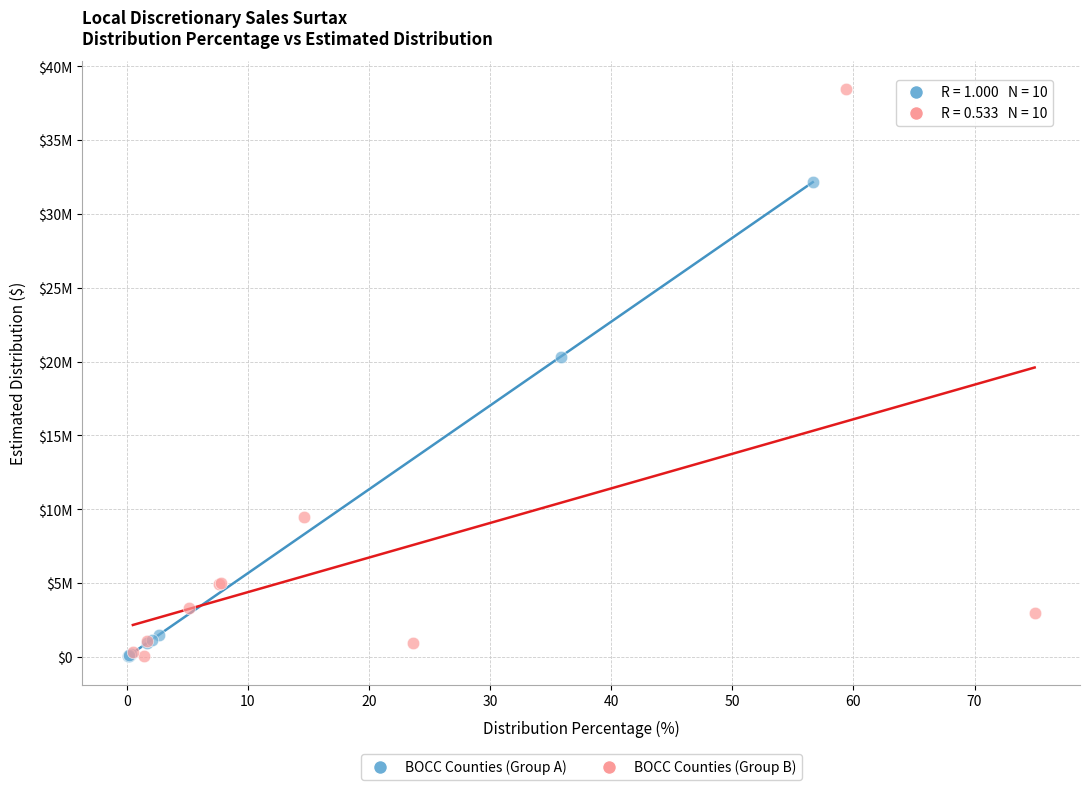

What are all the series names shown in the legend?

BOCC Counties (Group A), BOCC Counties (Group B)